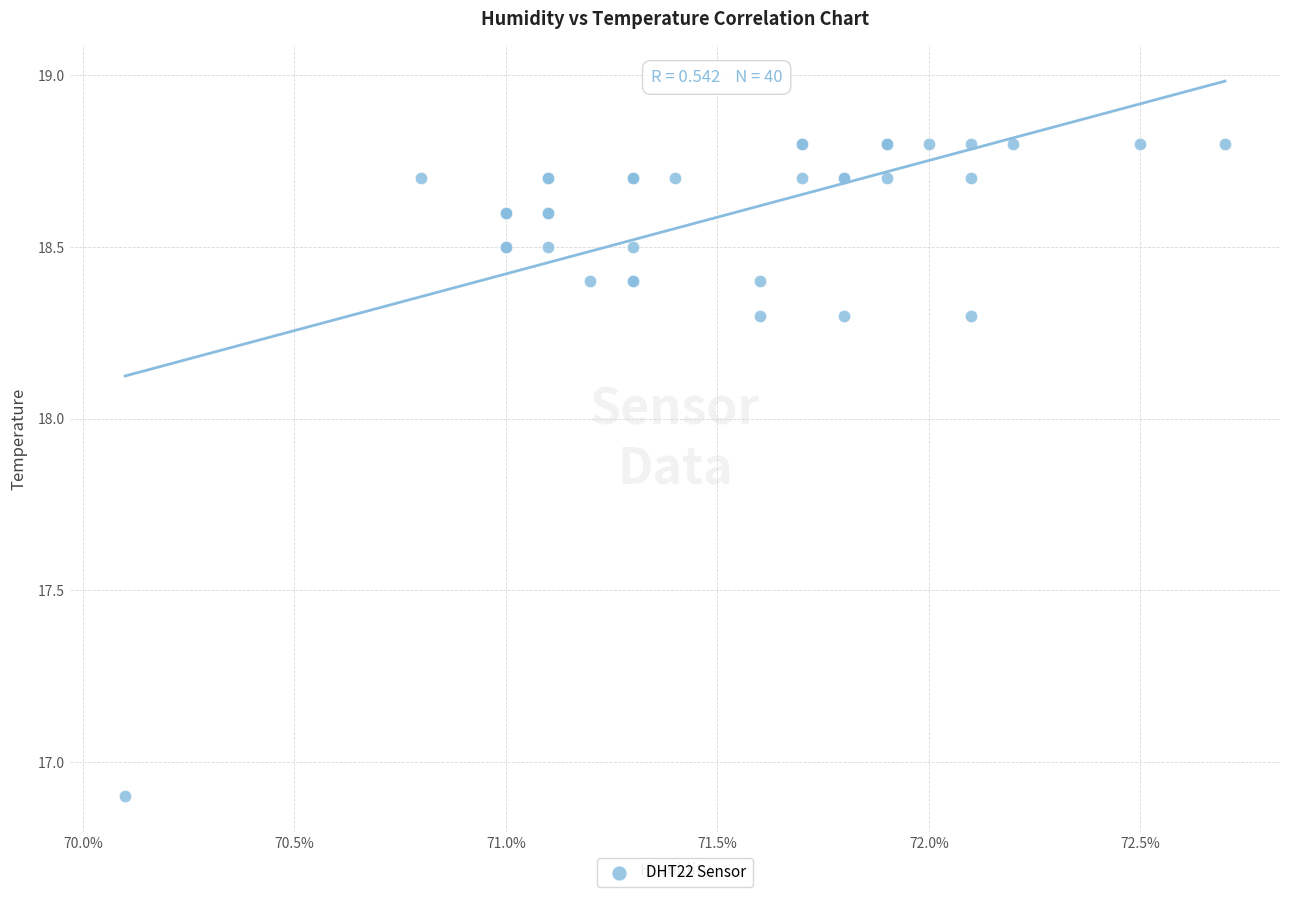

What Y value in the scatter plot is closest to 17?

16.9